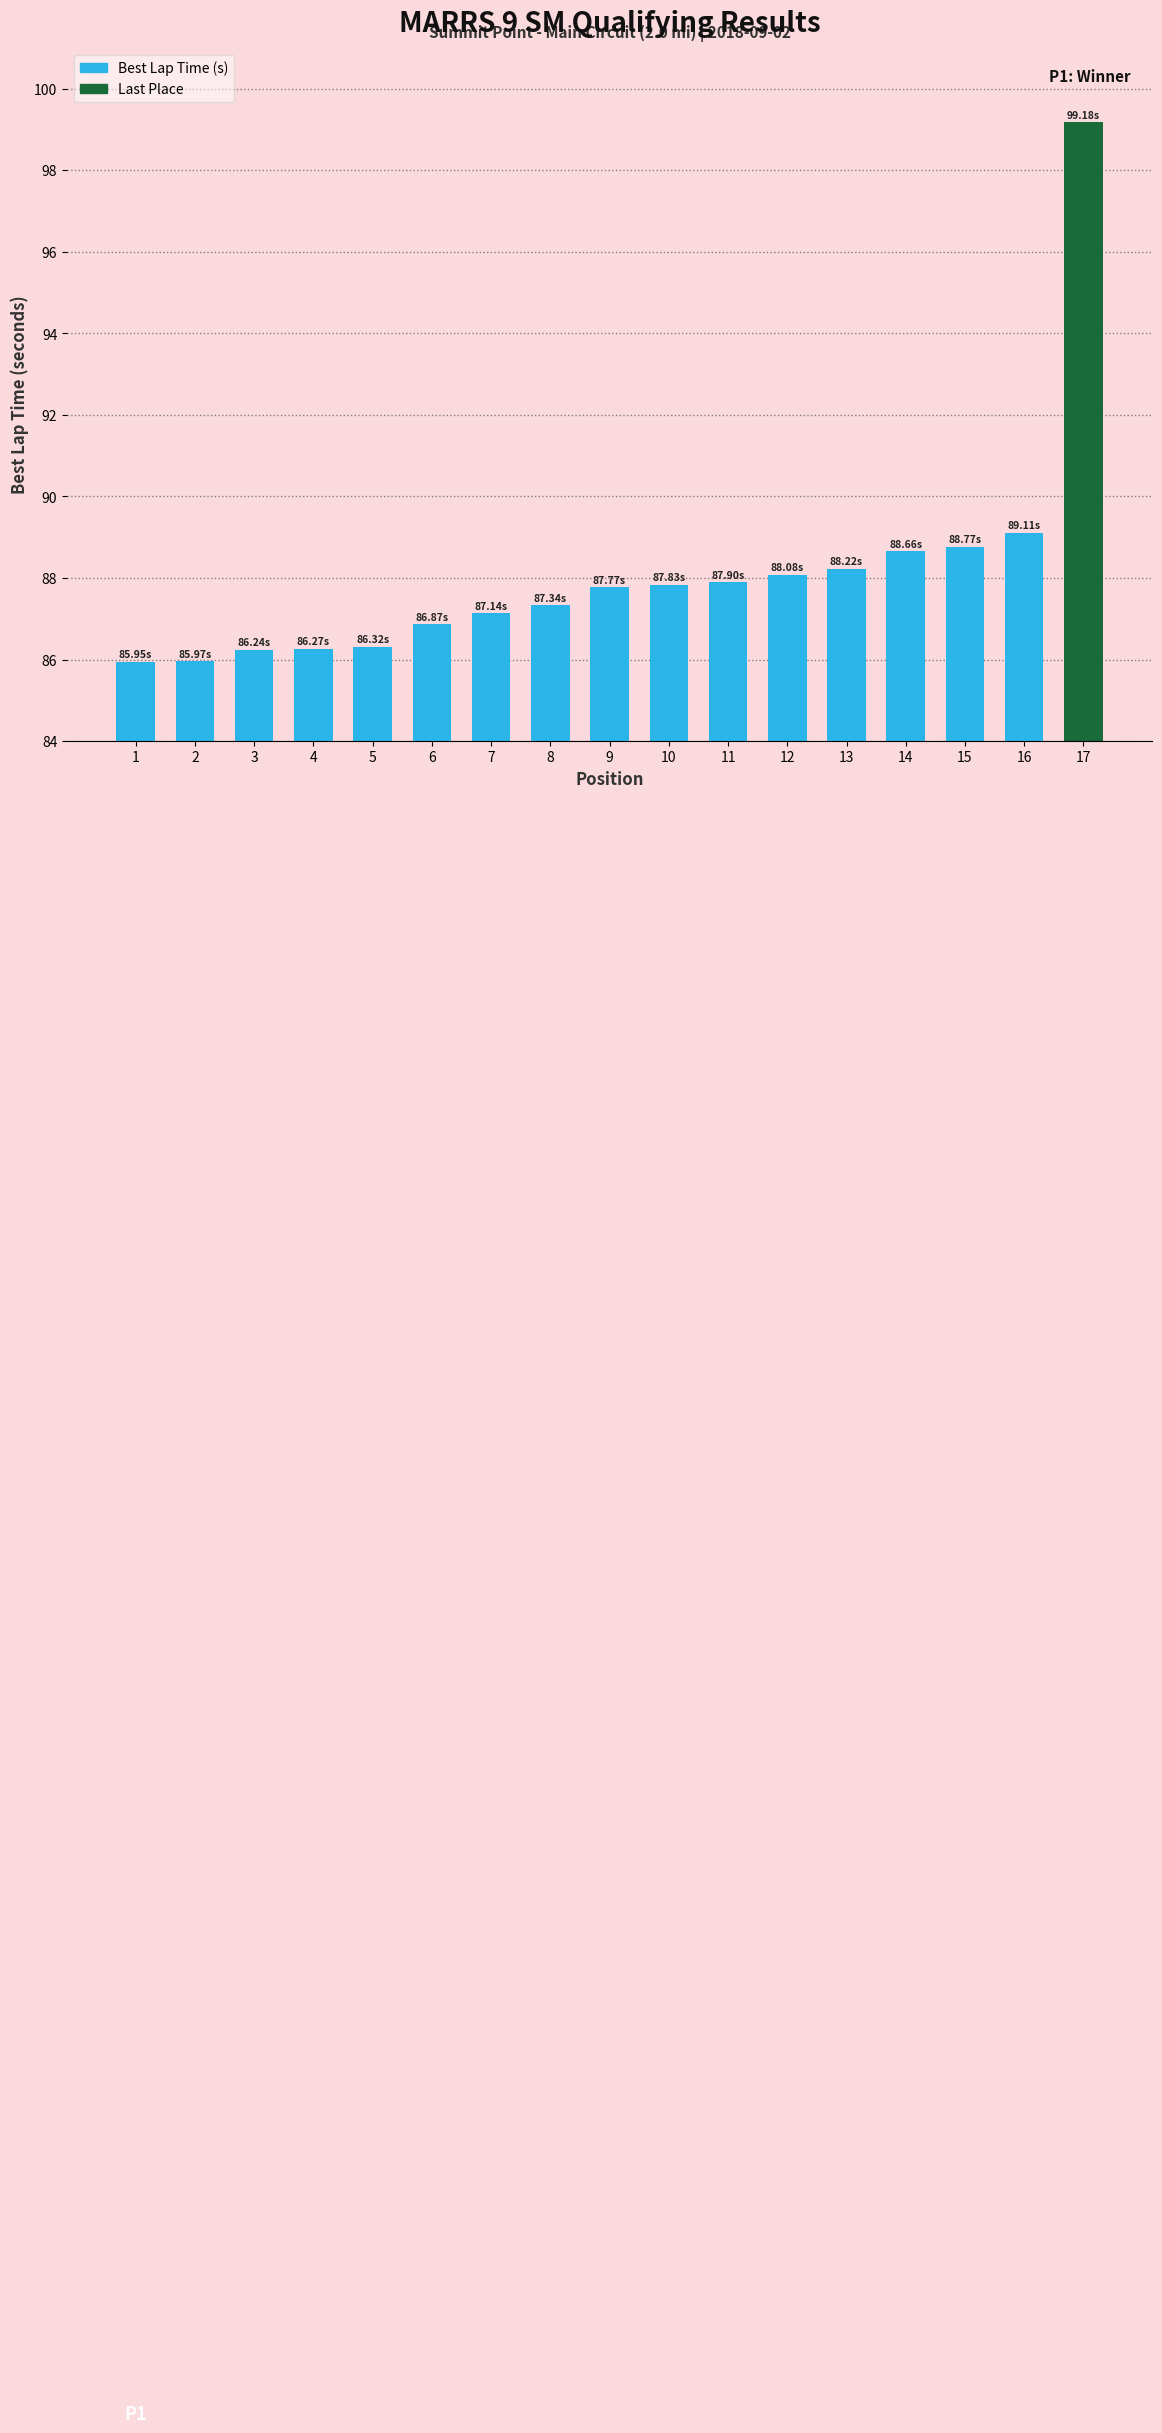

The value at 16 is 89.1. True or false?

True